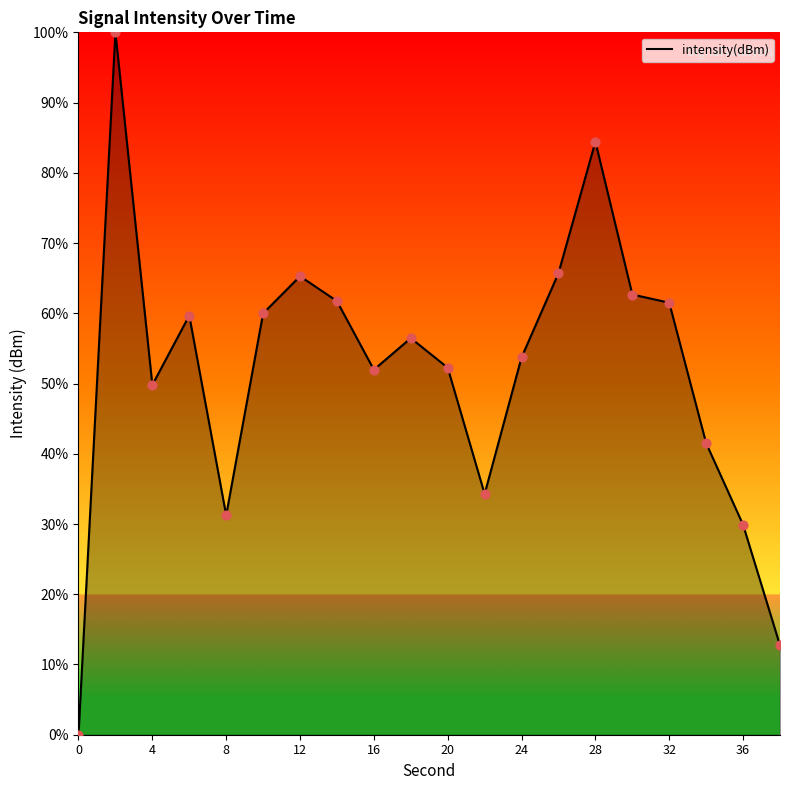

What is the greatest value displayed?

100.0